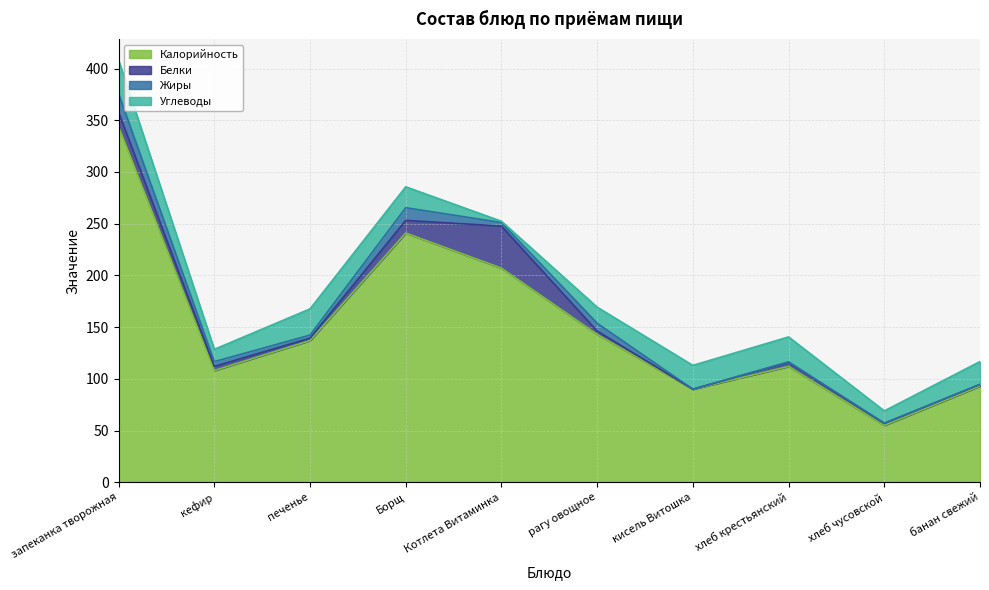

How many values in the Калорийность series are below 137?

5